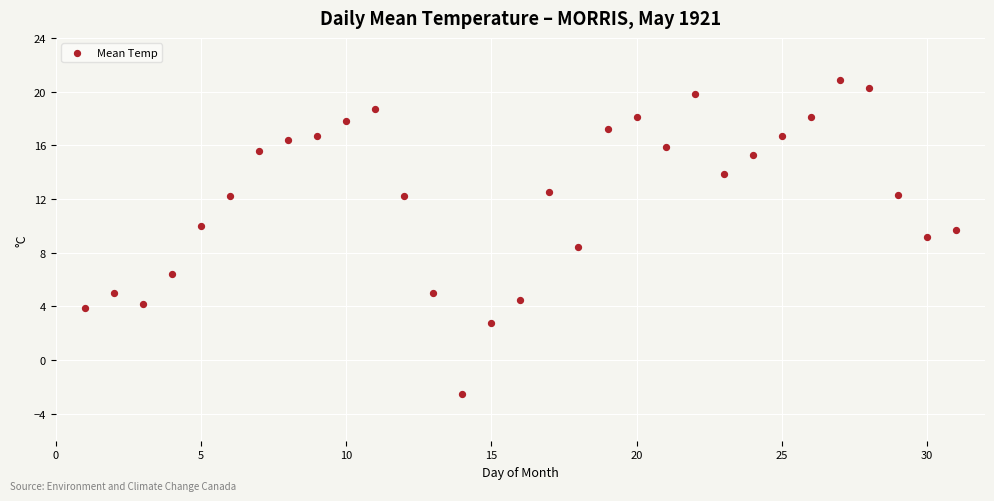

What is the range of X values (max minus min)?

30.0